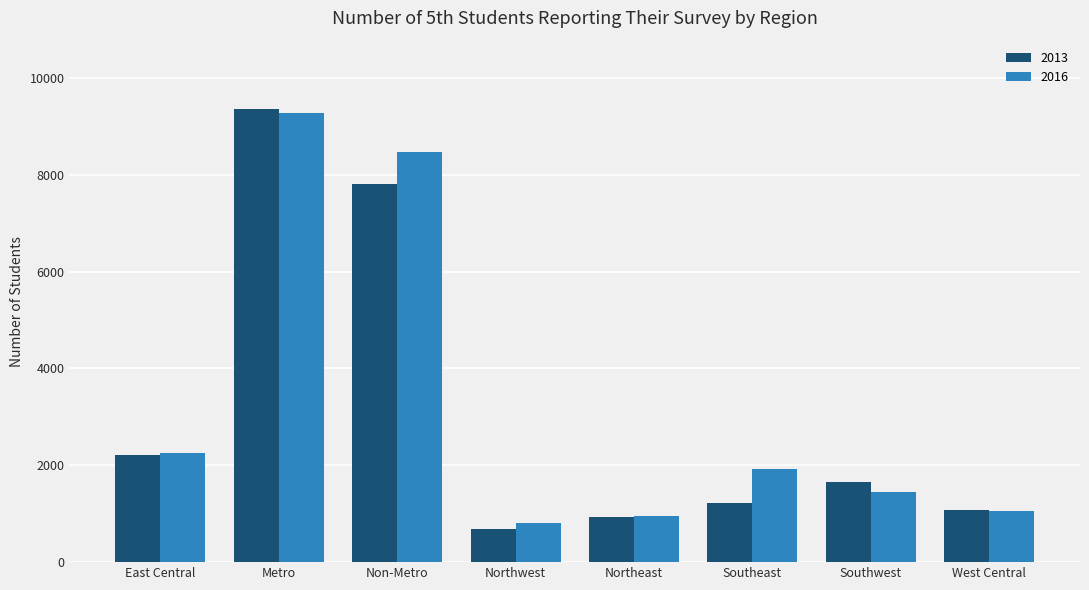

Is the value of 2016 at Southeast greater than the value of 2013 at Northwest?

Yes